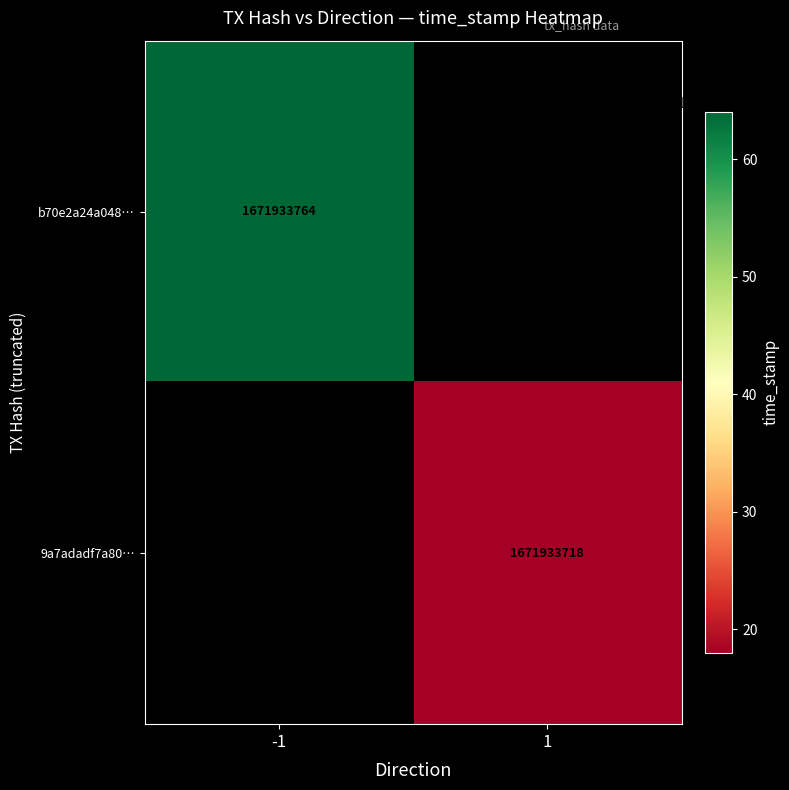

True or false: b70e2a24a048fca54decb0de02e28350cbf6daa has a value of -1 at direction.

False